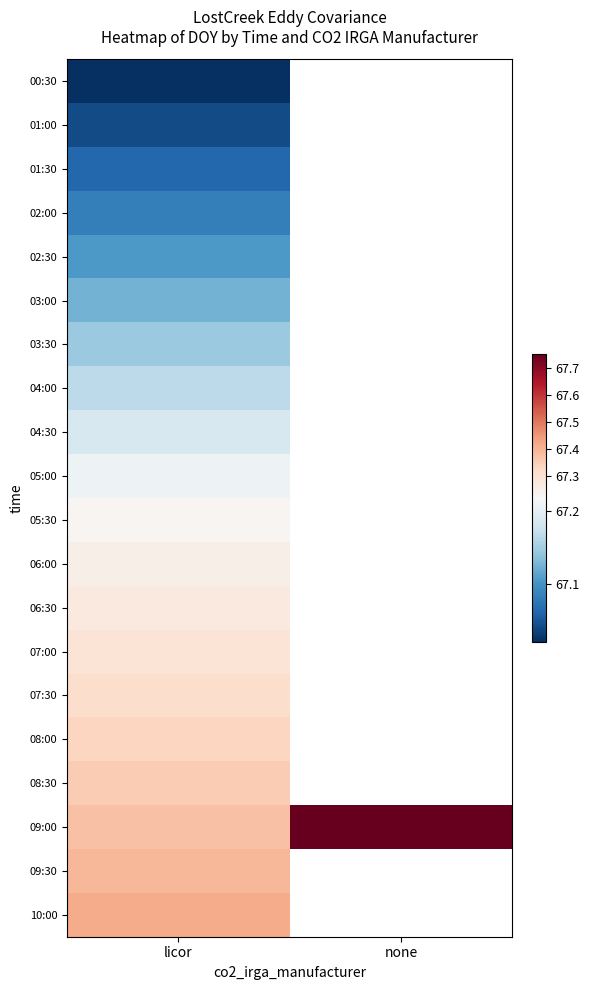

At which label is 09:00 closest to 67?

licor